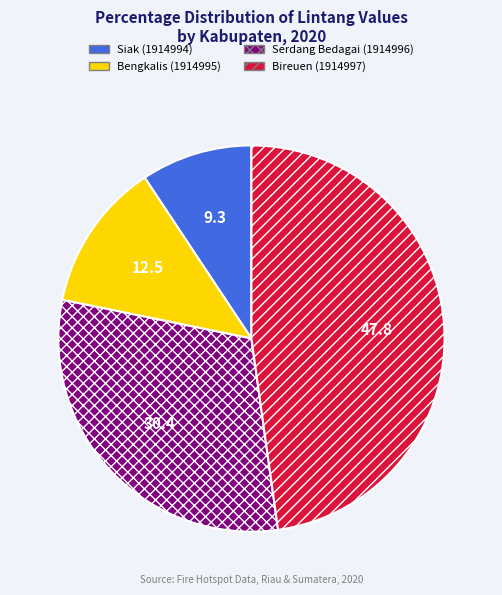

Which category has the biggest portion of the pie?

Bireuen (1914997)